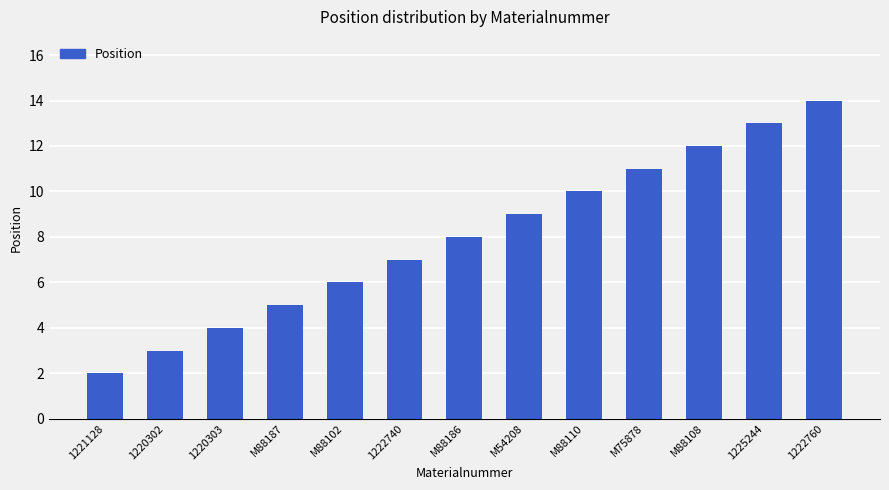

What is the value of the 11th bar from the left?

12